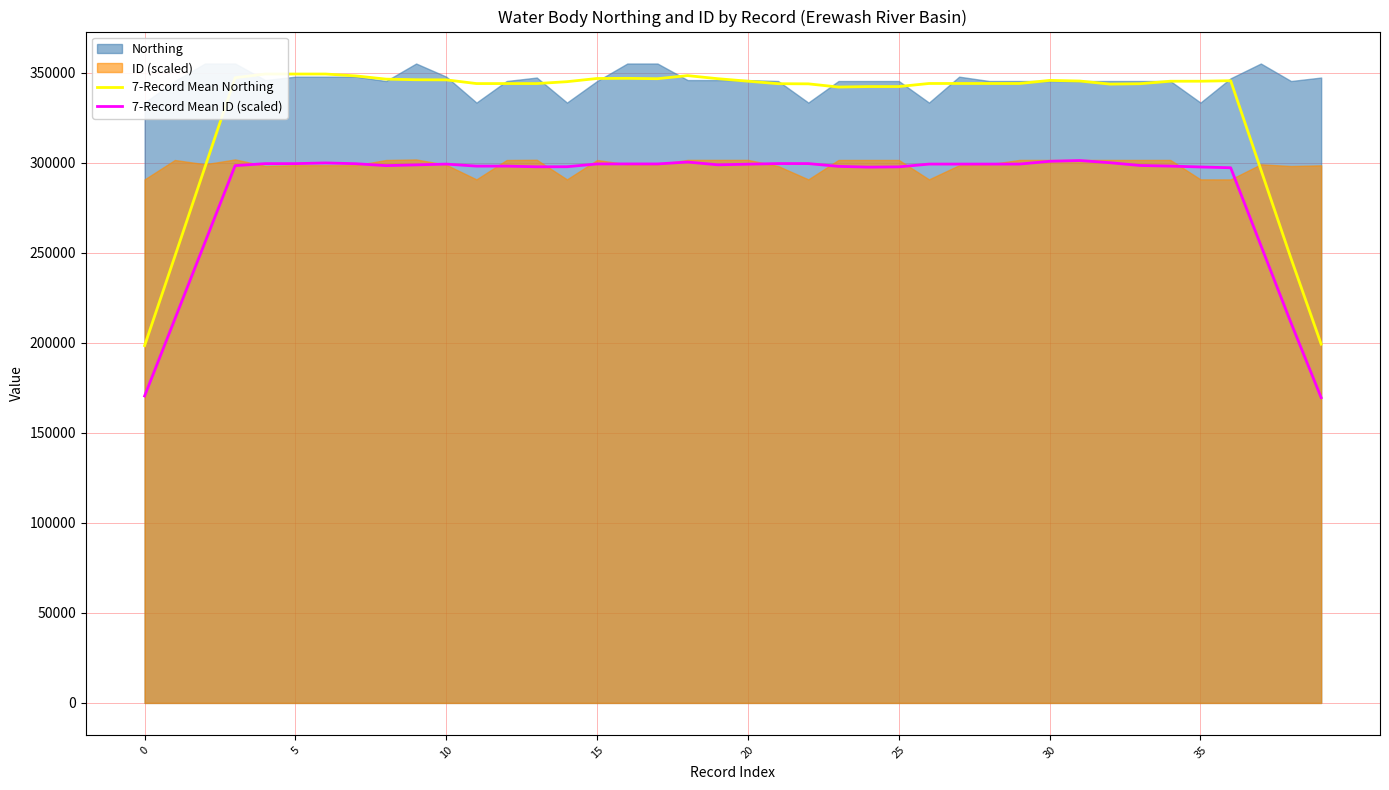

What is the difference between the 7-Record Mean Northing values at 38 and 8?

99598.3